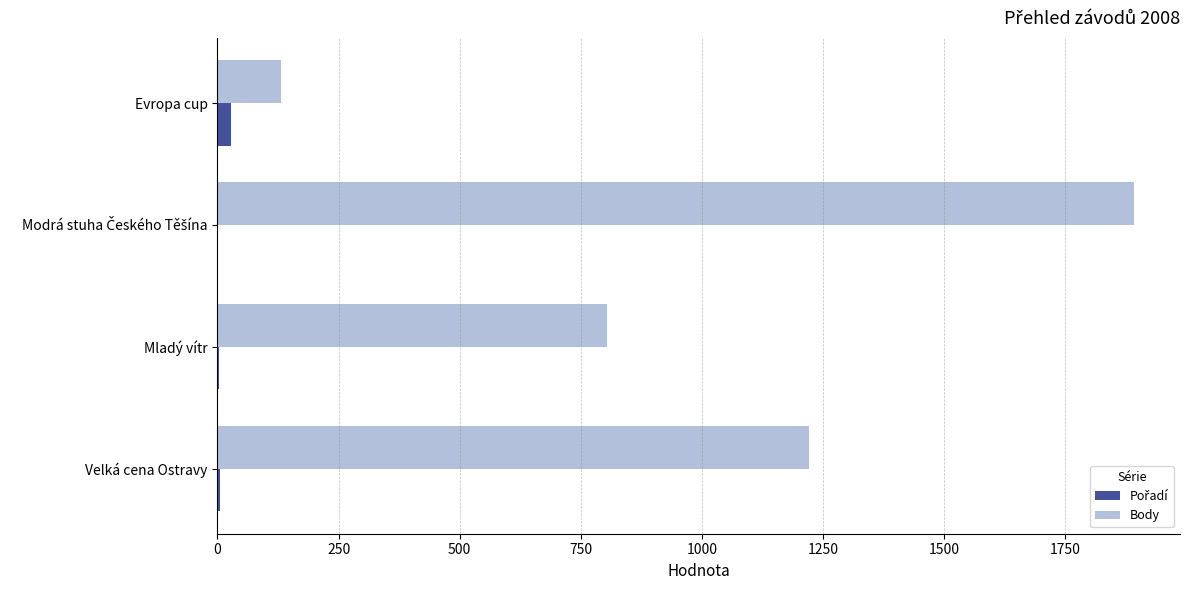

The Body series shows 1356 at Mladý vítr. True or false?

False